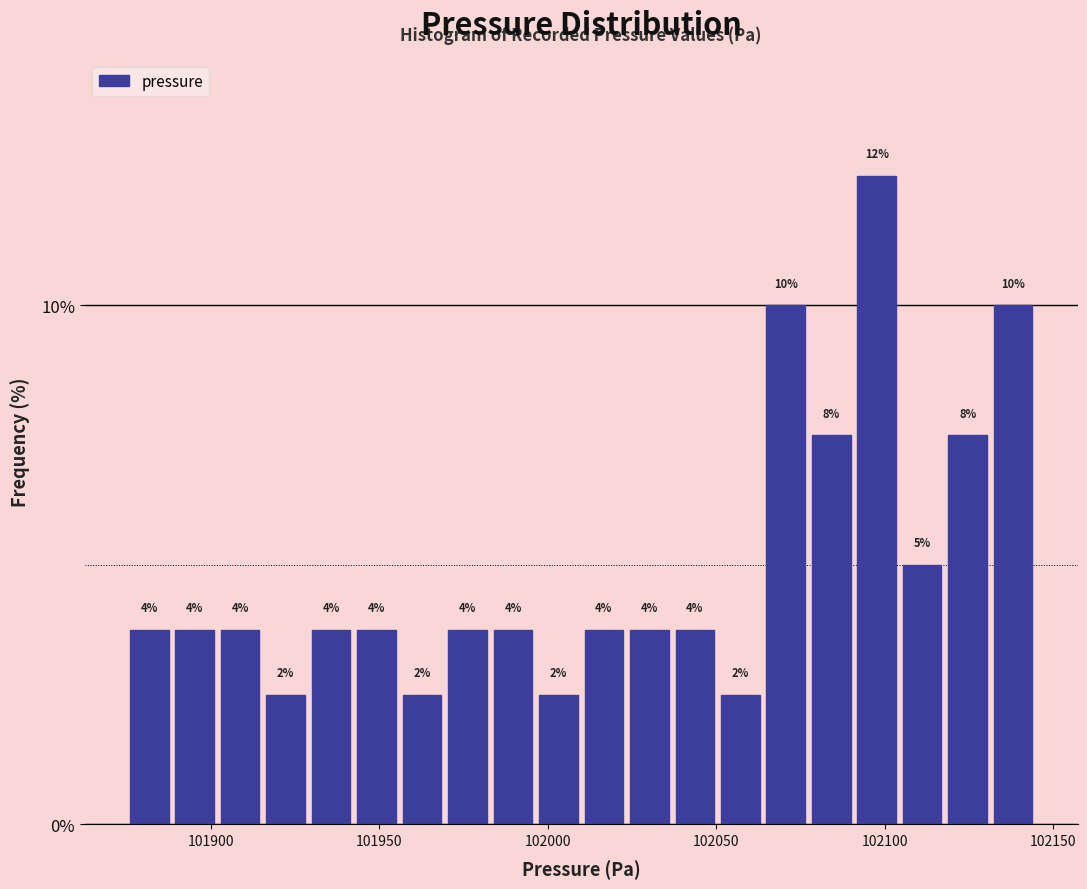

Read against the x-axis, roughly where is the centre of the tallest bar?

102100